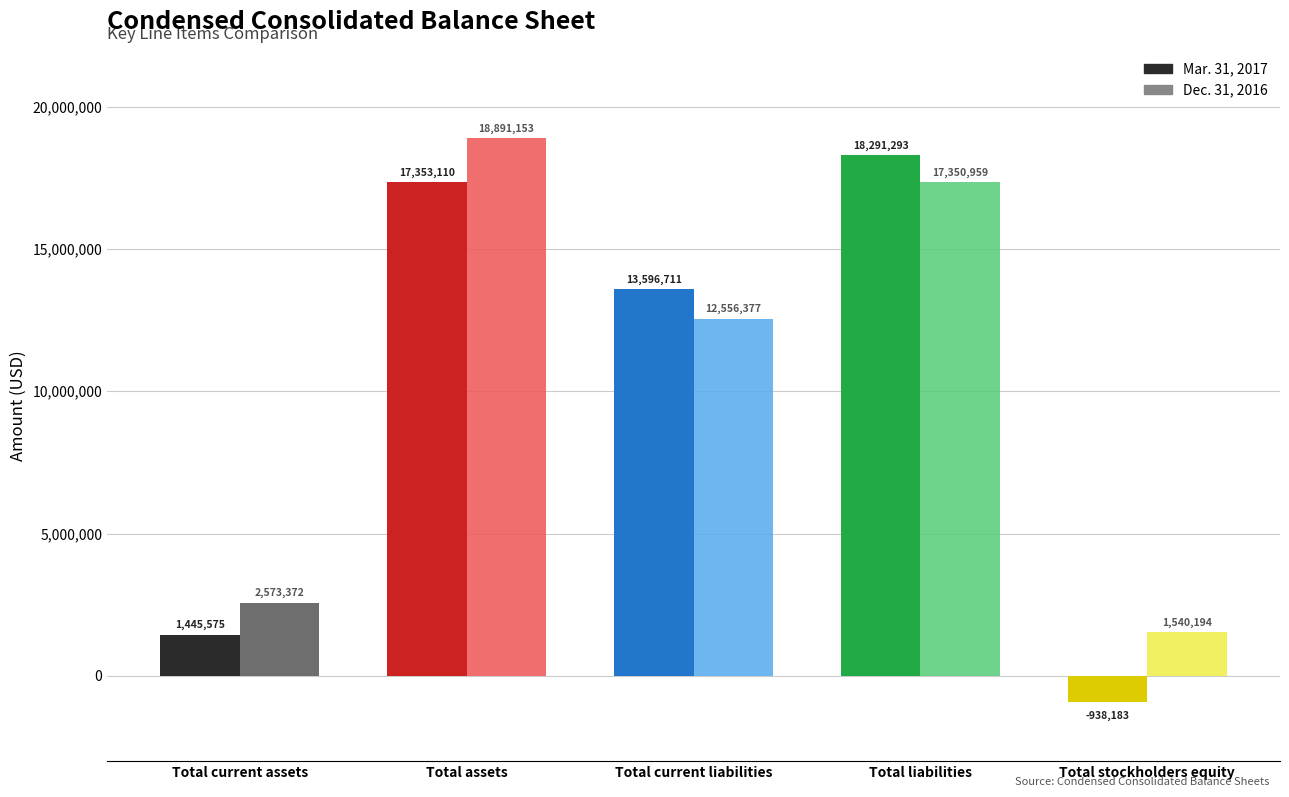

How many values in the Mar. 31, 2017 series are below 13596711?

2